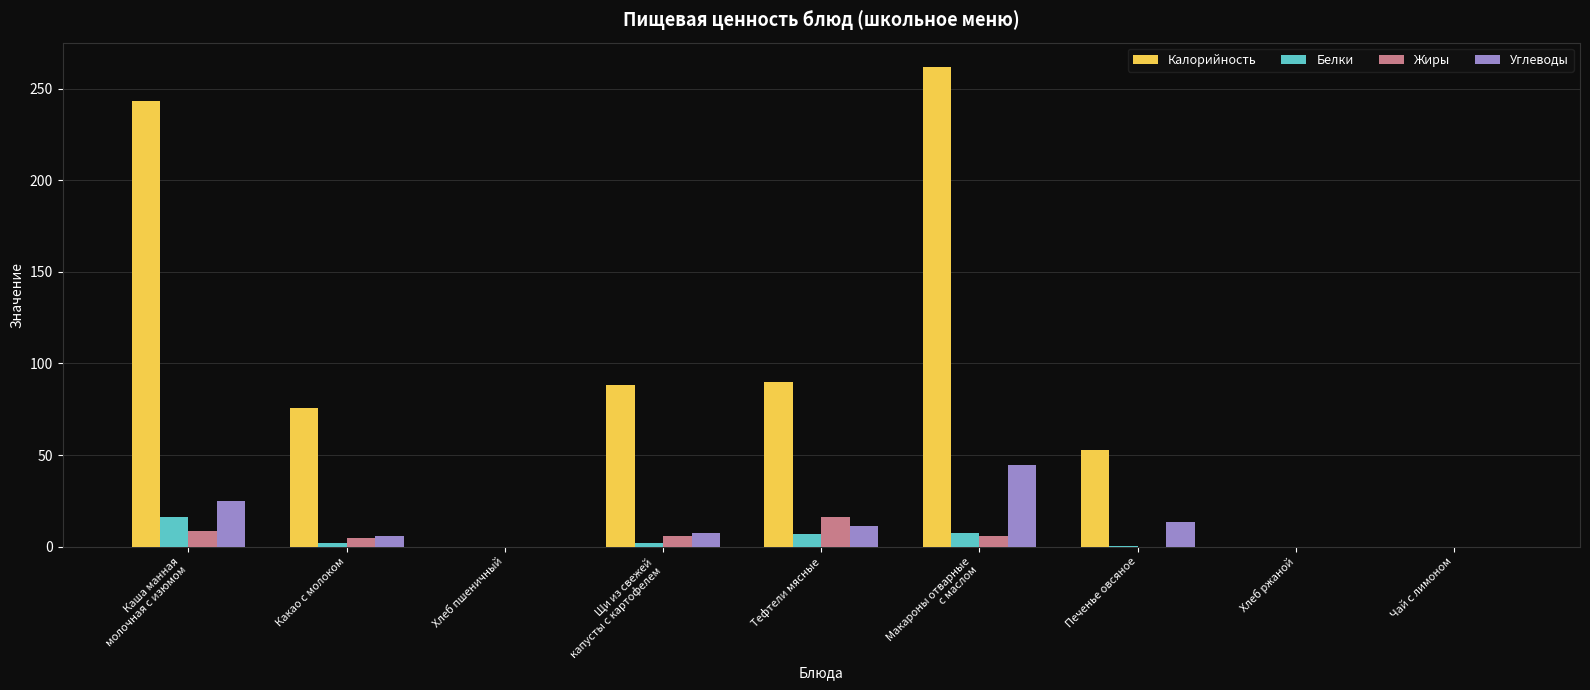

What is the maximum value for Белки?

16.3